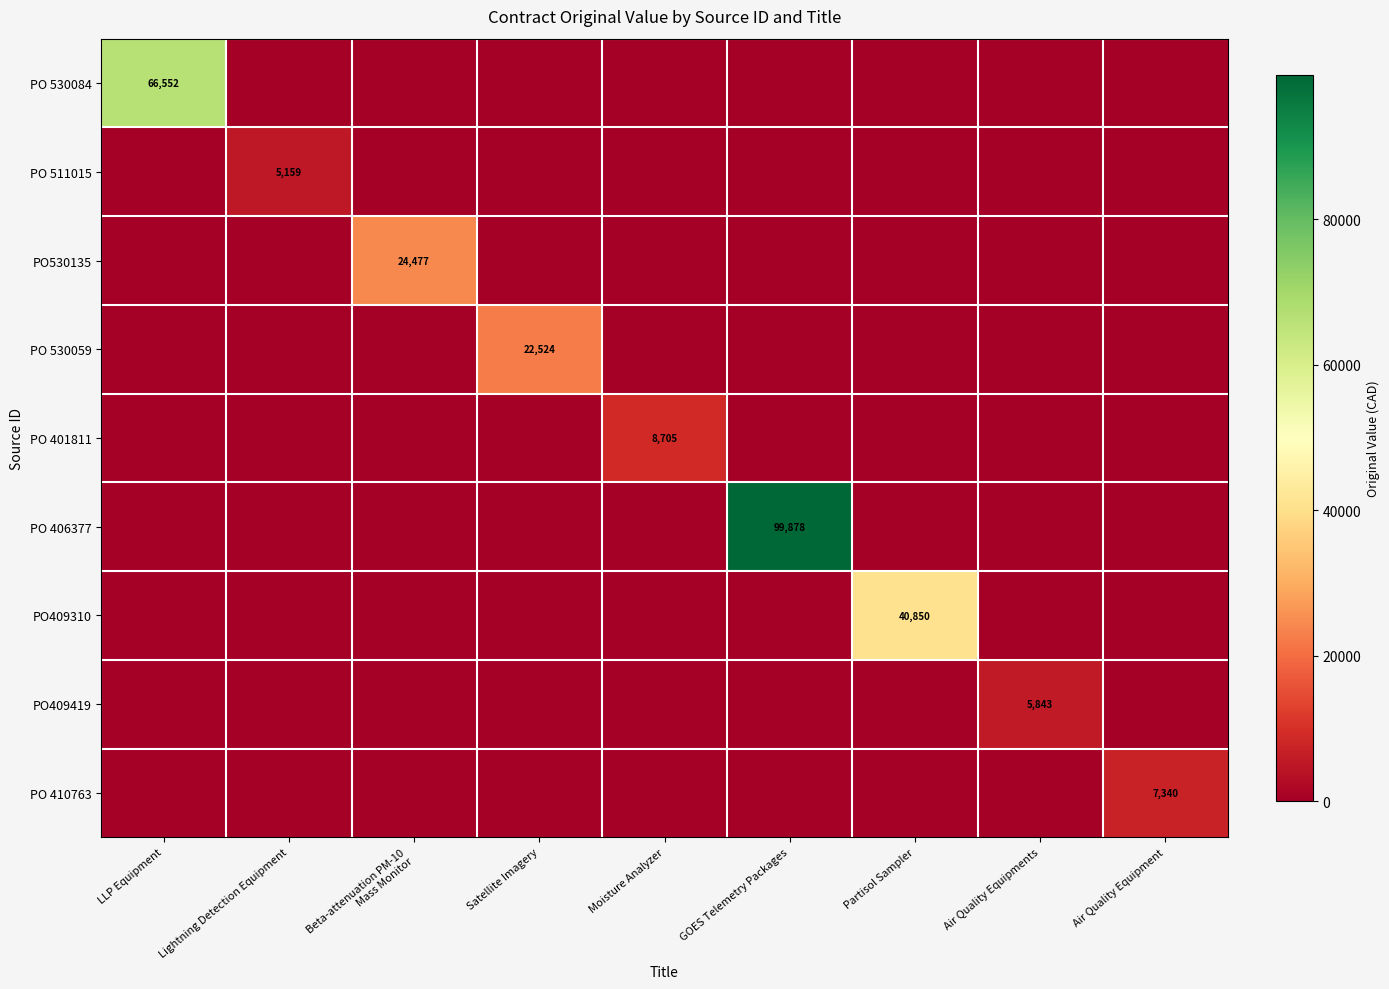

Which has a higher value, Partisol Sampler or Beta-attenuation PM-10
Mass Monitor?

Partisol Sampler